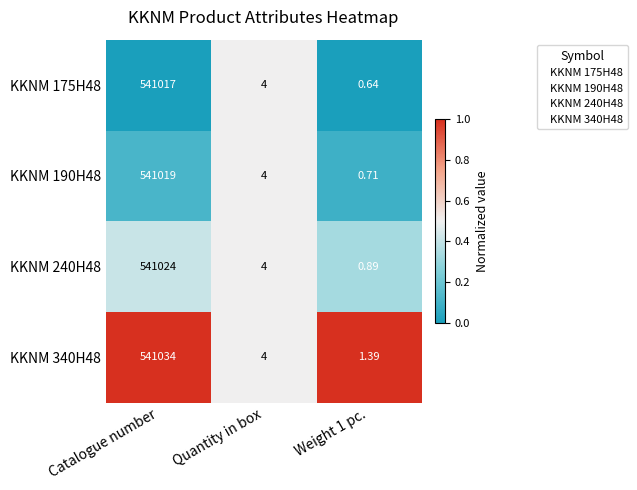

At Weight 1 pc., list the series in order from largest to smallest.

KKNM 340H48, KKNM 240H48, KKNM 190H48, KKNM 175H48